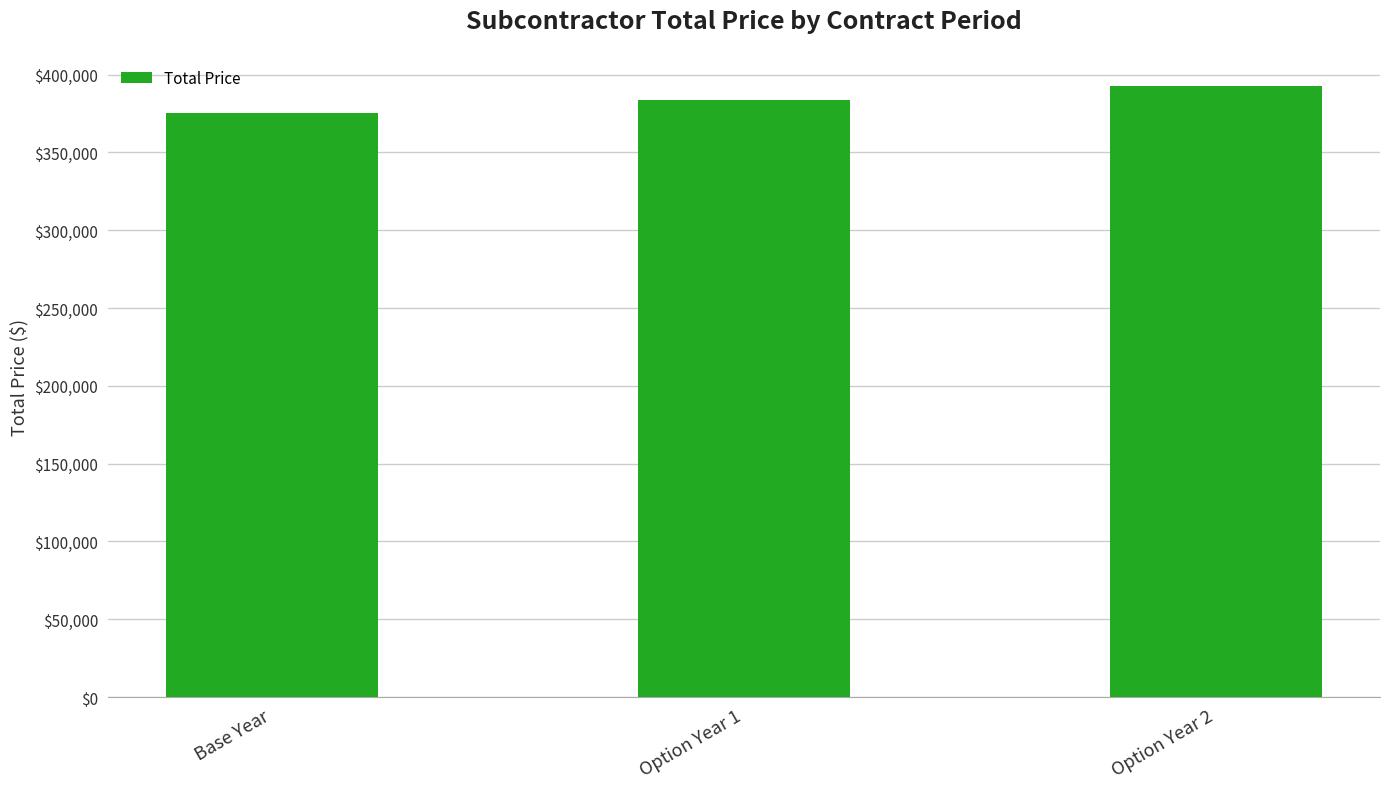

What is the smallest value displayed?

375000.0